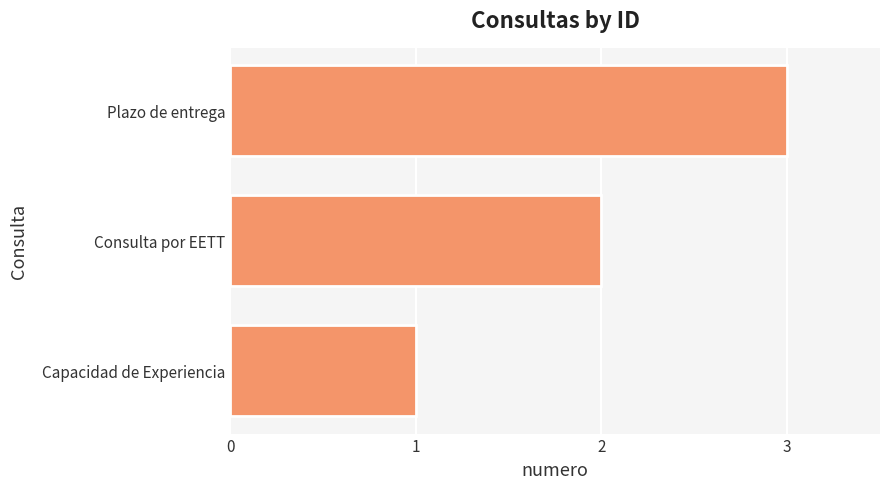

What is the ratio of the value at Consulta por EETT to the value at Capacidad de Experiencia?

2.0